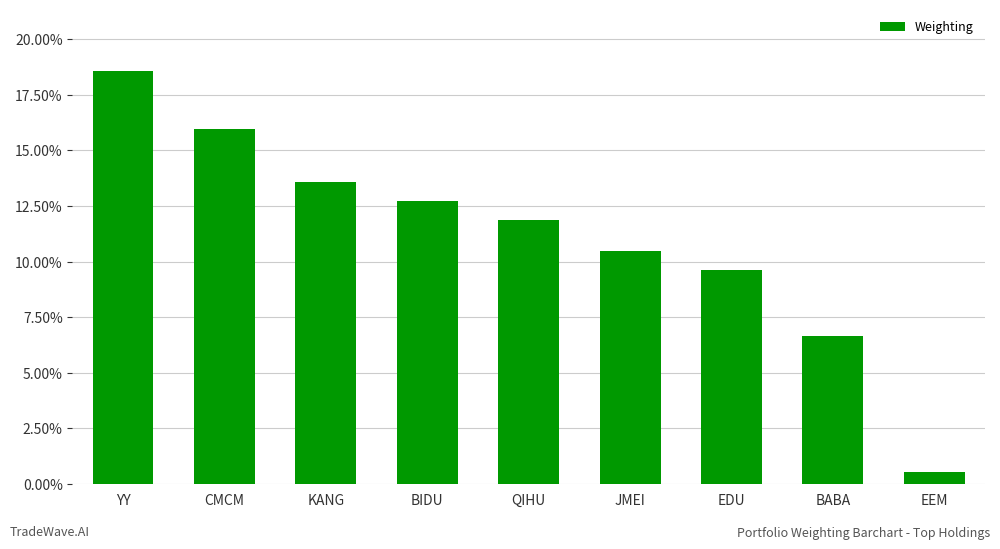

What is the label of the 5th bar from the left?

QIHU